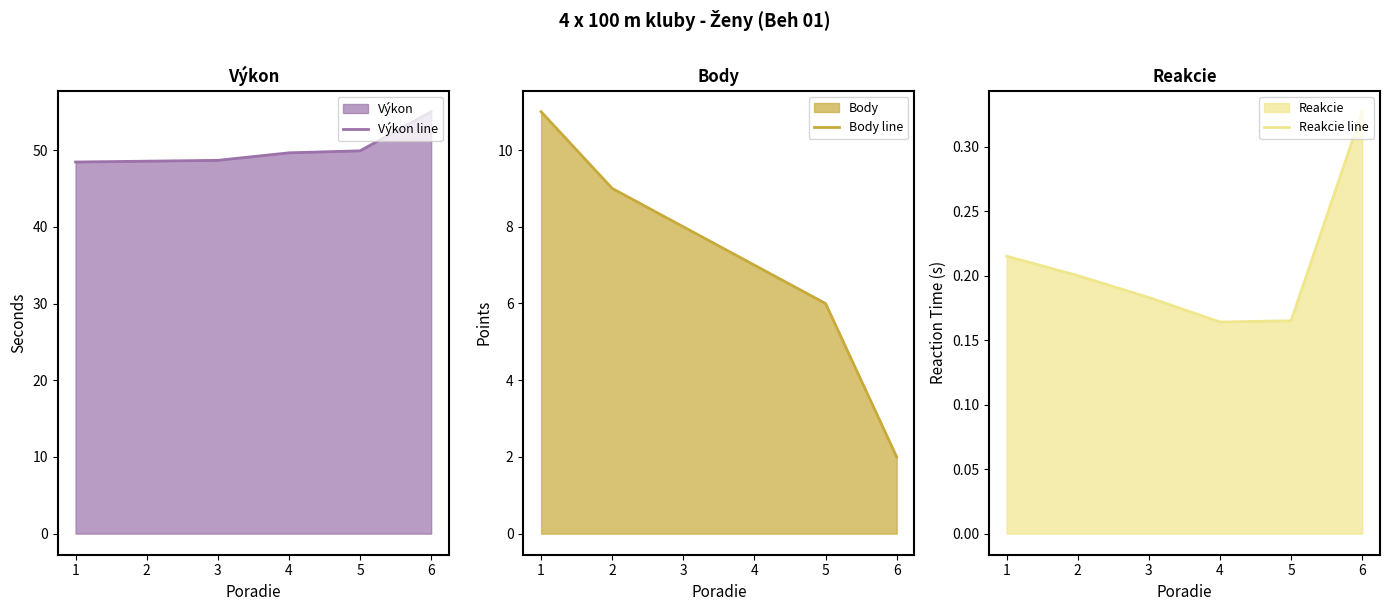

What value does the Výkon line series have at 5?

49.9